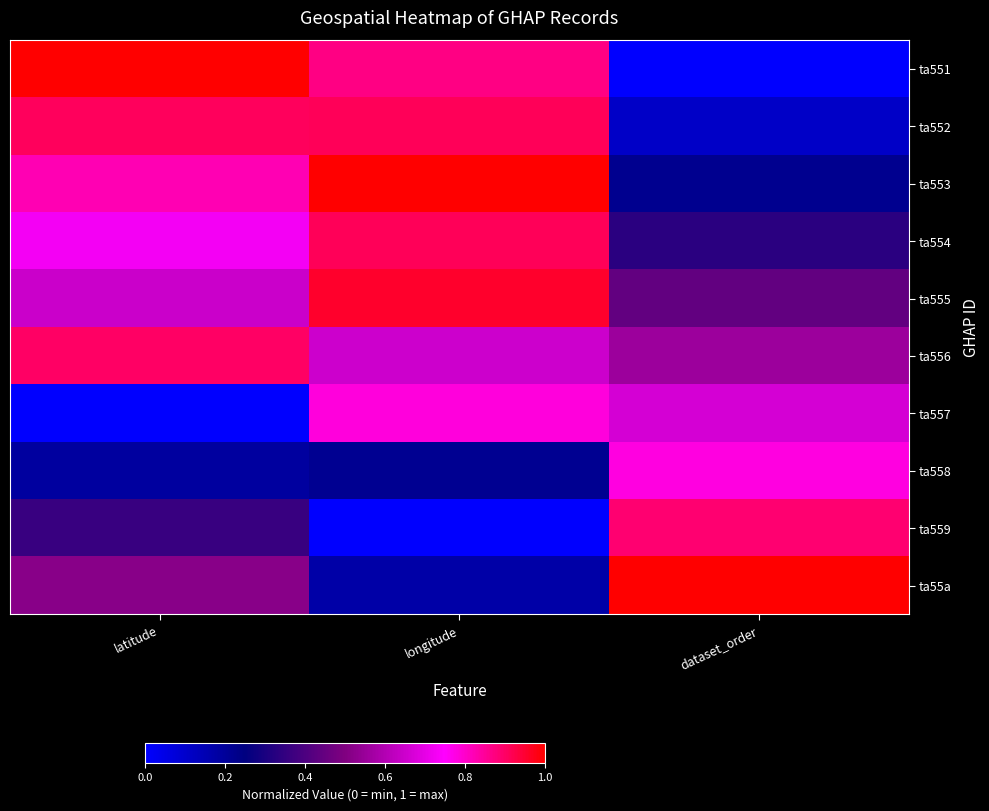

What is the total value across all series at latitude?

6.1